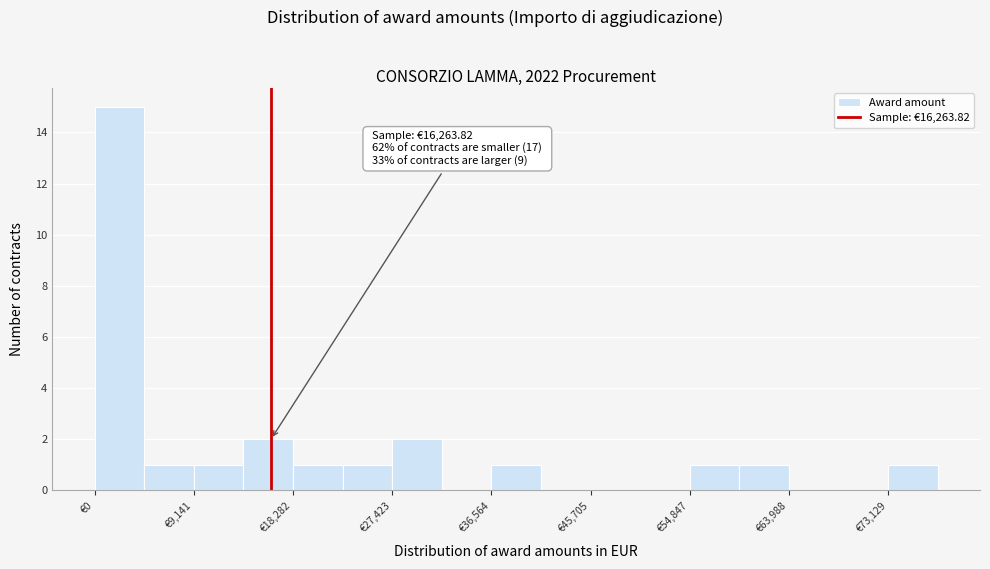

Which range on the x-axis has the tallest bar?

0 to 5000